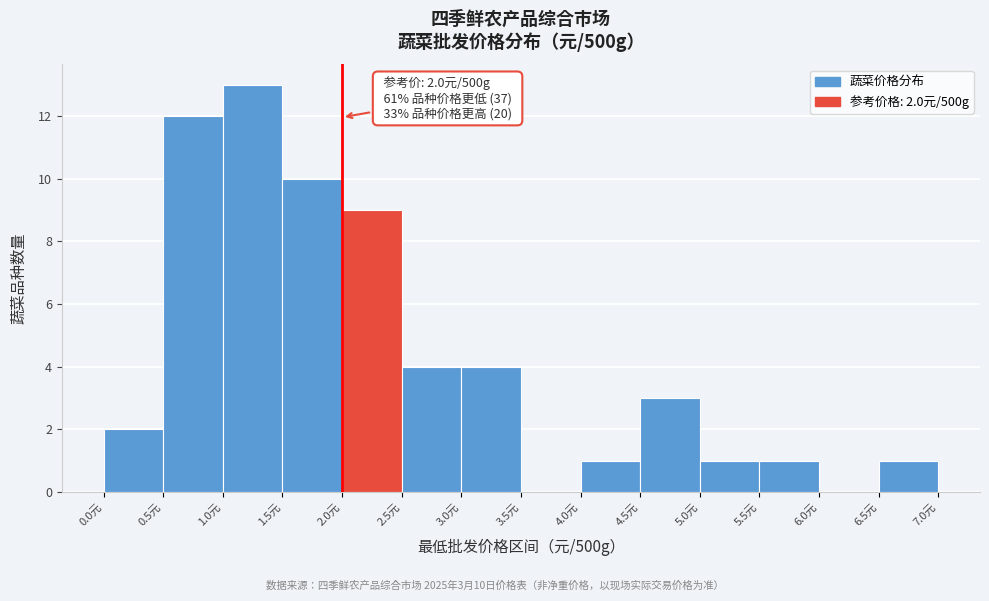

Over which range of the x-axis is the bar tallest?

1.0 to 1.5